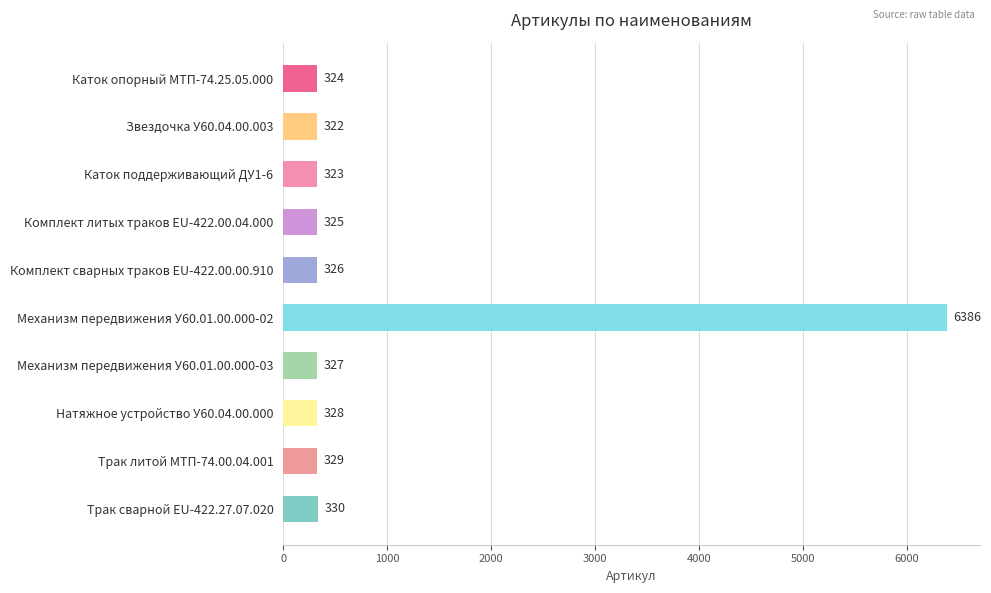

Reading top to bottom, list all the values displayed in this chart.

Каток опорный МТП-74.25.05.000=324	Звездочка У60.04.00.003=322	Каток поддерживающий ДУ1-6=323	Комплект литых траков EU-422.00.04.000=325	Комплект сварных траков EU-422.00.00.910=326	Механизм передвижения У60.01.00.000-02=6386	Механизм передвижения У60.01.00.000-03=327	Натяжное устройство У60.04.00.000=328	Трак литой МТП-74.00.04.001=329	Трак сварной EU-422.27.07.020=330